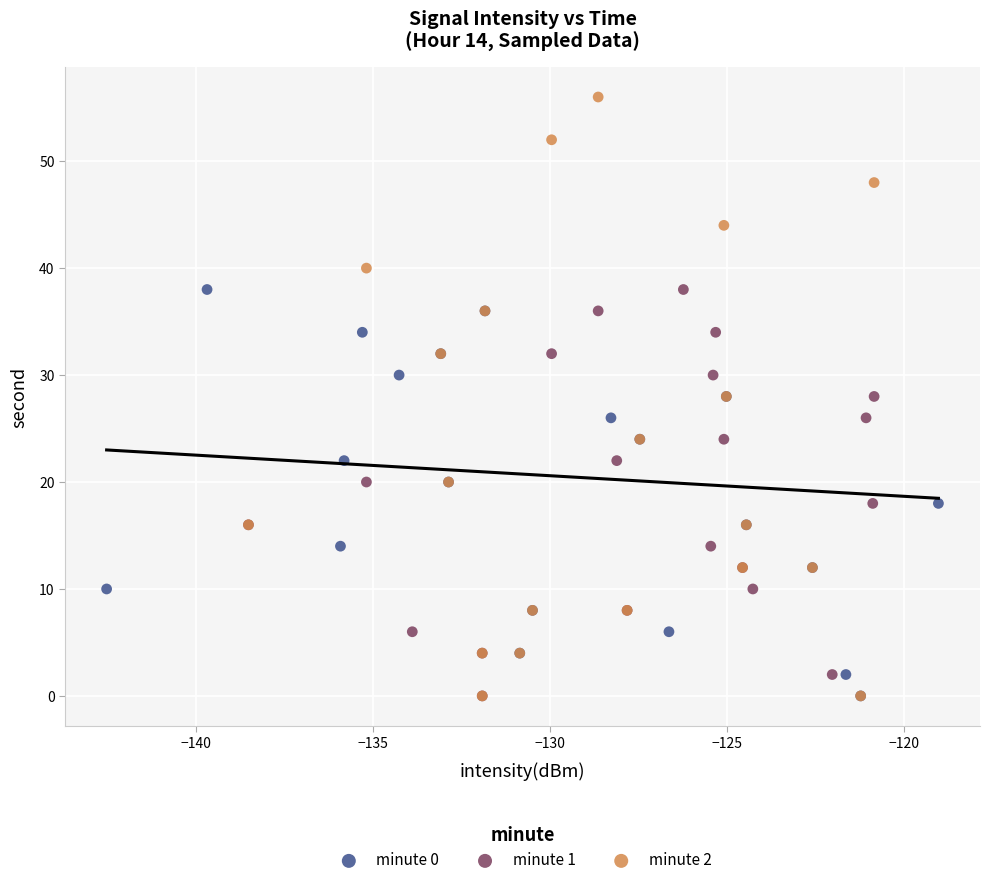

Which series has the widest spread of Y values?

minute 2